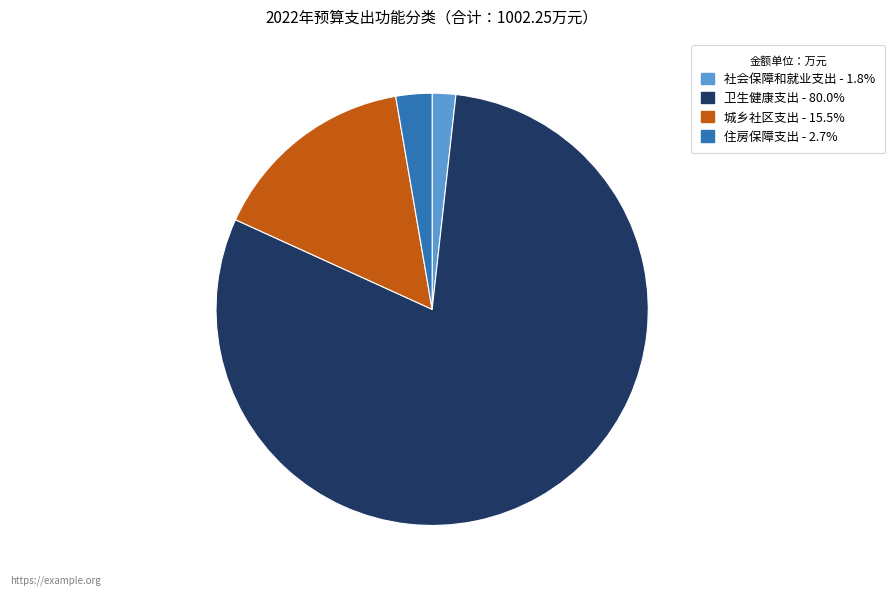

Do 社会保障和就业支出 and 卫生健康支出 together represent more than half of the pie?

Yes